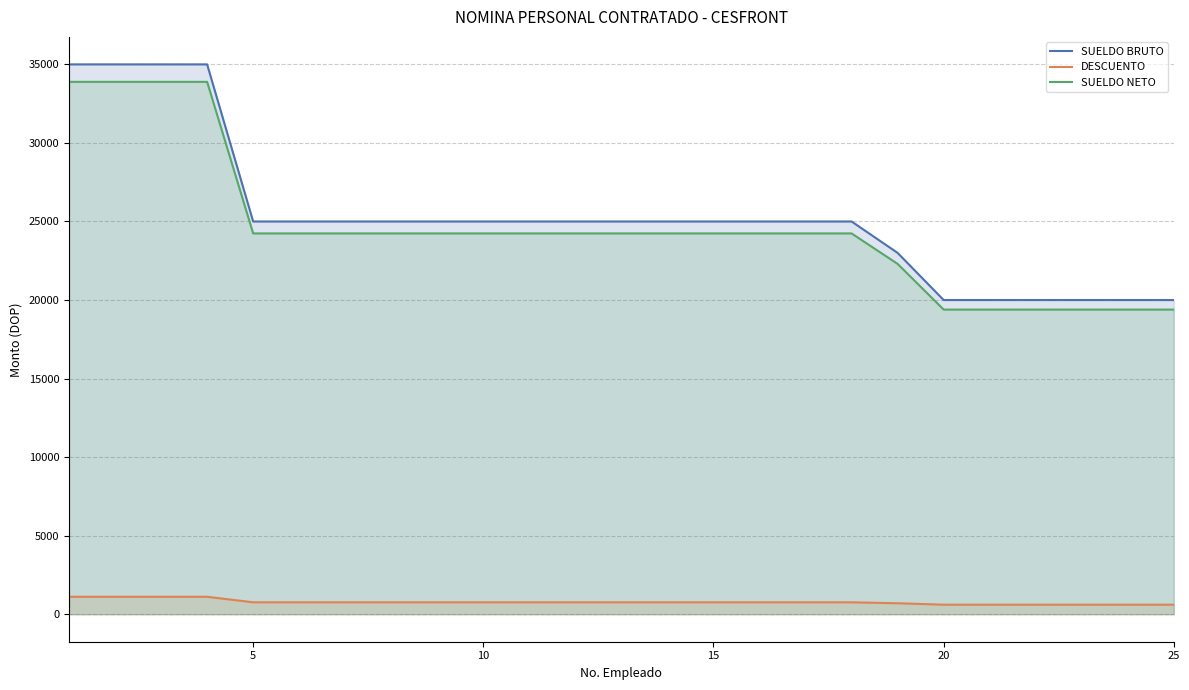

True or false: SUELDO NETO and SUELDO BRUTO intersect in this chart.

False